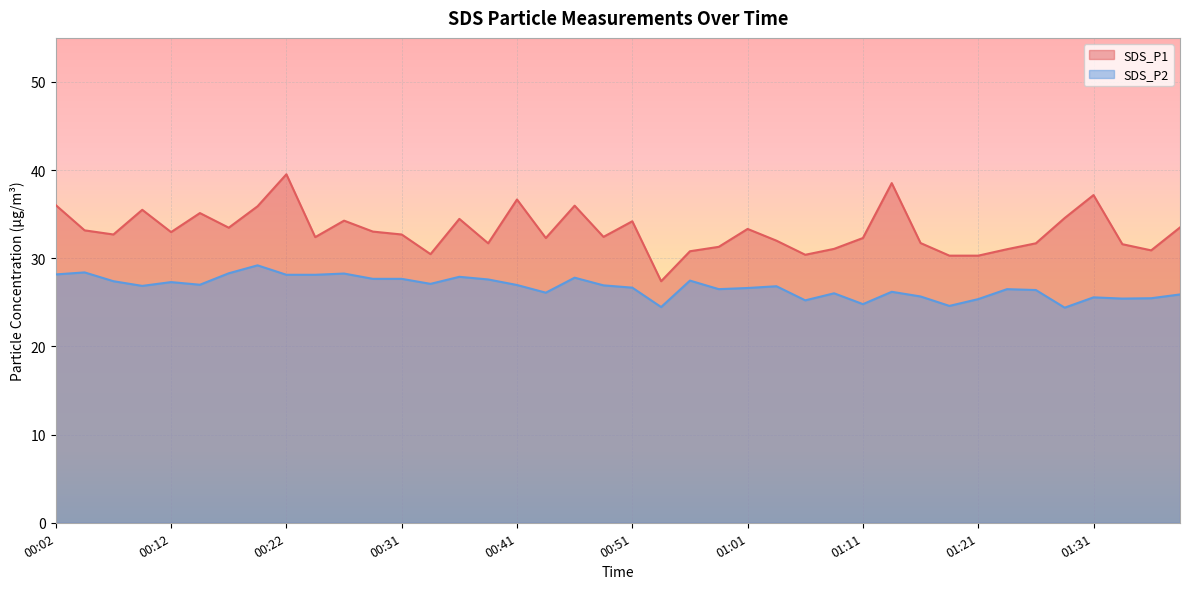

Reading right to left, transcribe all the data shown in this chart.

SDS_P1: 01:38=33.5	01:36=30.9	01:33=31.6	01:31=37.2	01:28=34.6	01:26=31.7	01:23=31.0	01:21=30.3	01:18=30.3	01:16=31.7	01:13=38.5	01:11=32.3	01:08=31.1	01:06=30.4	01:03=32.0	01:01=33.3	00:59=31.3	00:56=30.8	00:54=27.4	00:51=34.2	00:49=32.4	00:46=36.0	00:44=32.3	00:41=36.7	00:39=31.7	00:36=34.5	00:34=30.5	00:31=32.7	00:29=33.0	00:27=34.3	00:24=32.4	00:22=39.5	00:19=35.9	00:17=33.5	00:14=35.1	00:12=33.0	00:09=35.5	00:07=32.7	00:04=33.2	00:02=36.0
SDS_P2: 01:38=25.9	01:36=25.5	01:33=25.4	01:31=25.6	01:28=24.4	01:26=26.4	01:23=26.5	01:21=25.4	01:18=24.6	01:16=25.7	01:13=26.2	01:11=24.8	01:08=26.0	01:06=25.2	01:03=26.8	01:01=26.6	00:59=26.5	00:56=27.5	00:54=24.5	00:51=26.7	00:49=26.9	00:46=27.8	00:44=26.1	00:41=27.0	00:39=27.6	00:36=27.9	00:34=27.1	00:31=27.7	00:29=27.7	00:27=28.3	00:24=28.1	00:22=28.1	00:19=29.2	00:17=28.3	00:14=27.0	00:12=27.3	00:09=26.9	00:07=27.4	00:04=28.4	00:02=28.2